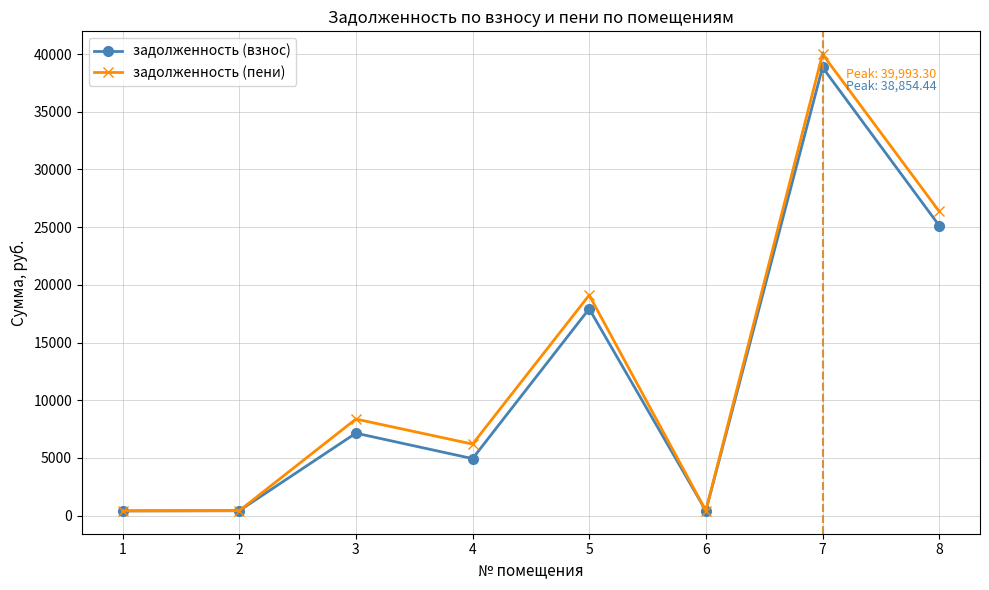

What is the sum of all задолженность (пени) values?

101300.9